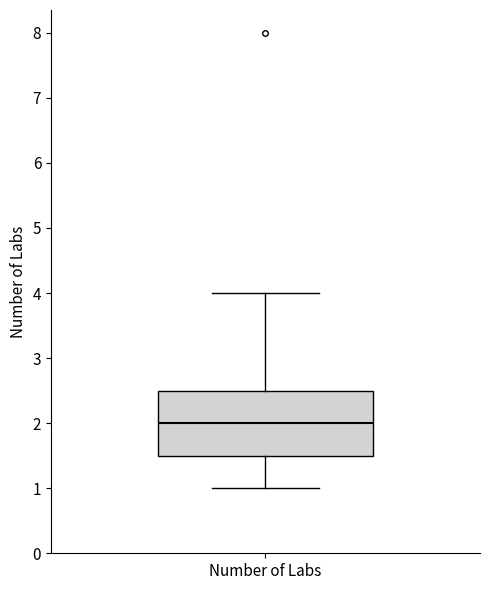

Where does the upper whisker of the box for Number of Labs end on the y-axis? The values are not printed on the chart, so give them approximately, as read against the axis.

4.0